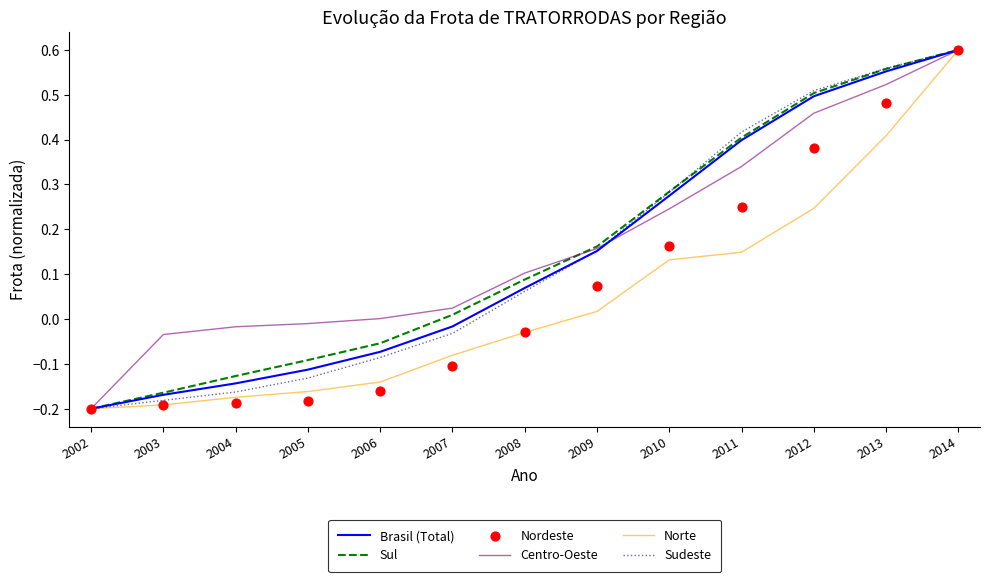

Is the value of Nordeste at 2005 greater than the value of Centro-Oeste at 2014?

No